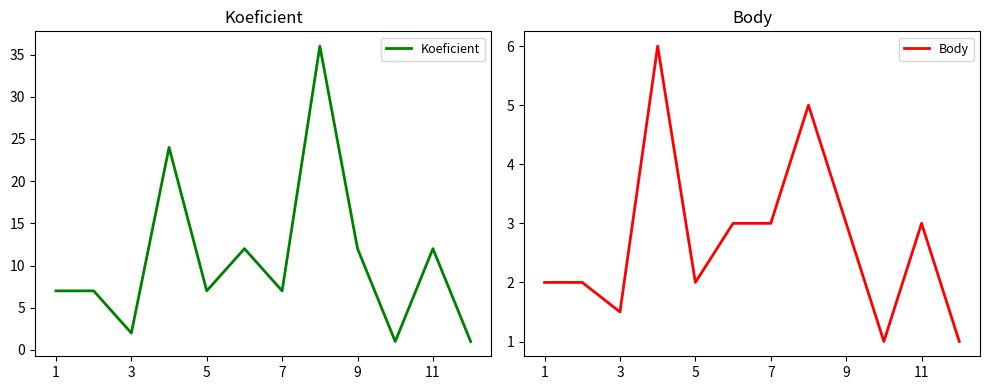

What is the highest value of the Koeficient series?

36